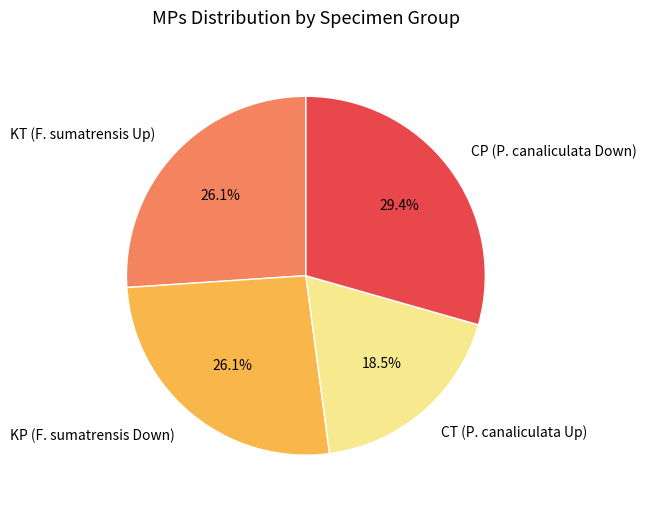

Does any single category account for the majority?

No